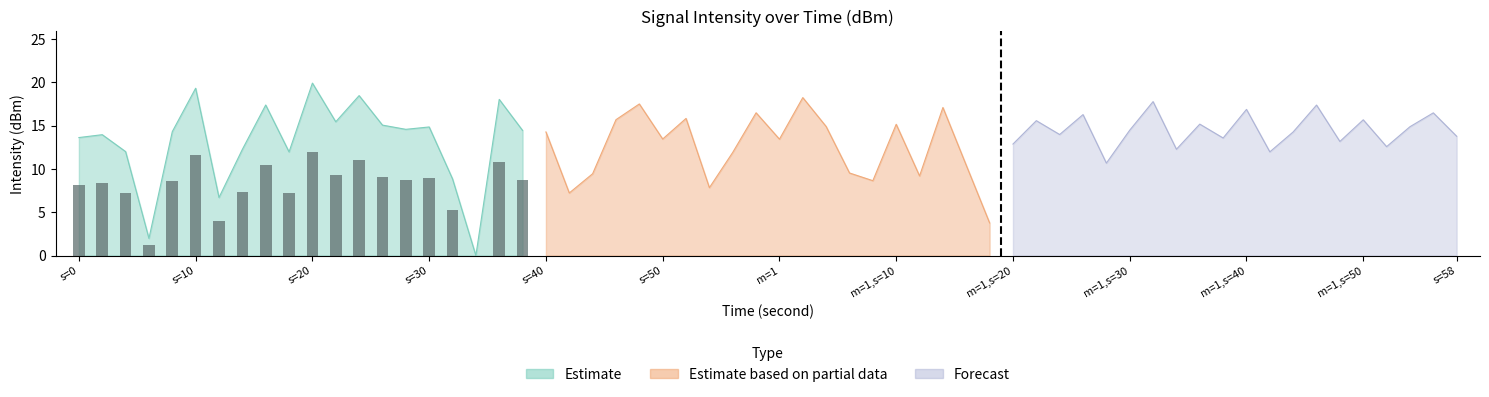

What is the value of the Forecast bar at the 6th from the left?

14.5